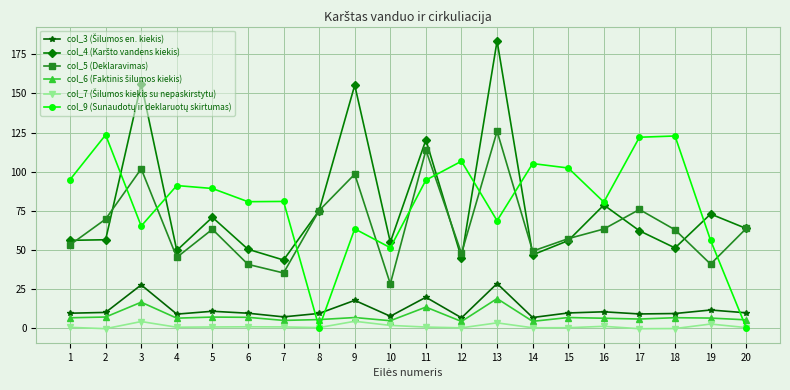

True or false: col_5 (Deklaravimas) has a value of 78.6 at 12.

False